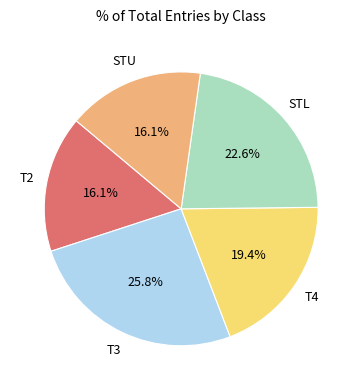

Does STL represent more than half of the total?

No